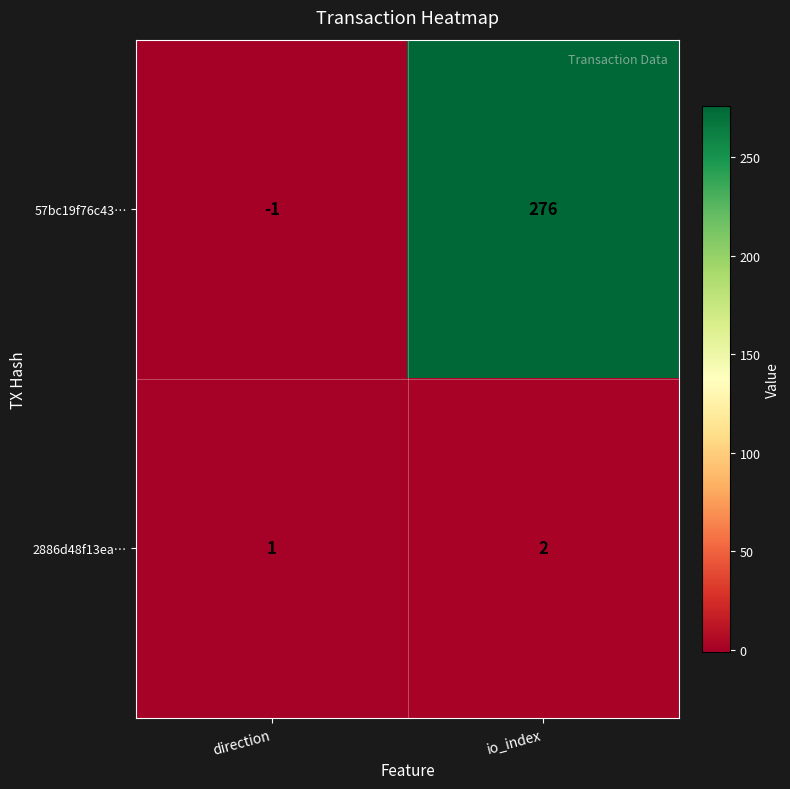

Which category has the lowest value across all series?

direction